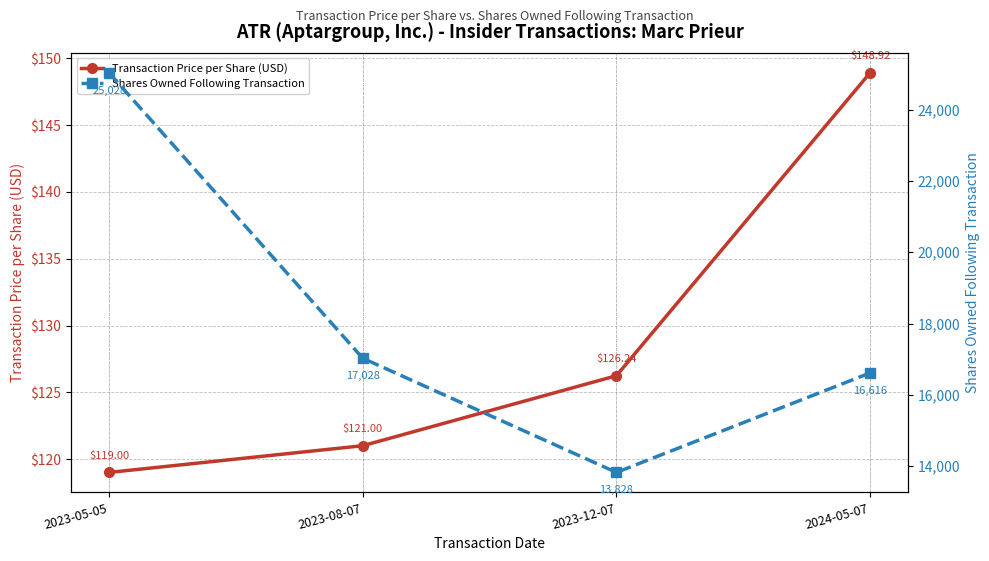

List the series in order of their peak value, lowest first.

Transaction Price per Share (USD), Shares Owned Following Transaction